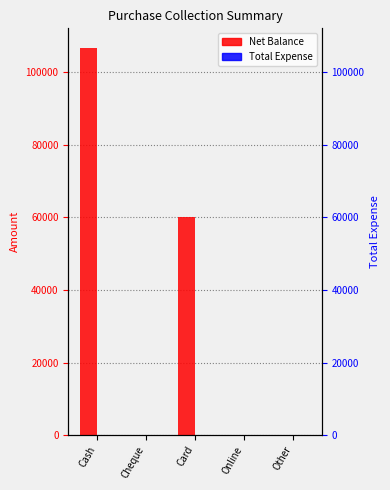

Which category has the highest value in the Total Expense series?

Cash